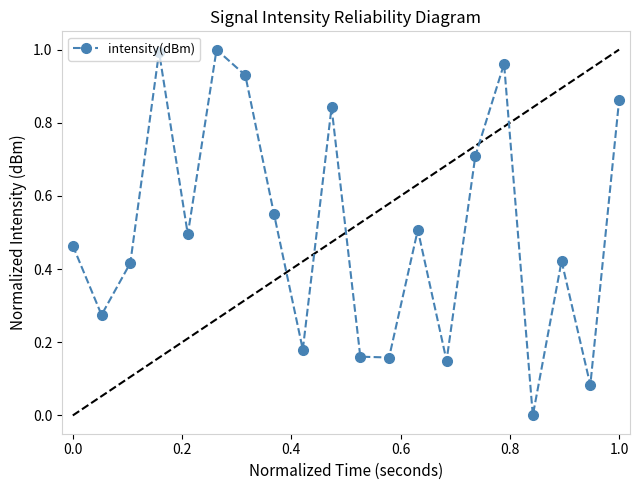

True or false: the data has more than 2 interior local peaks.

True